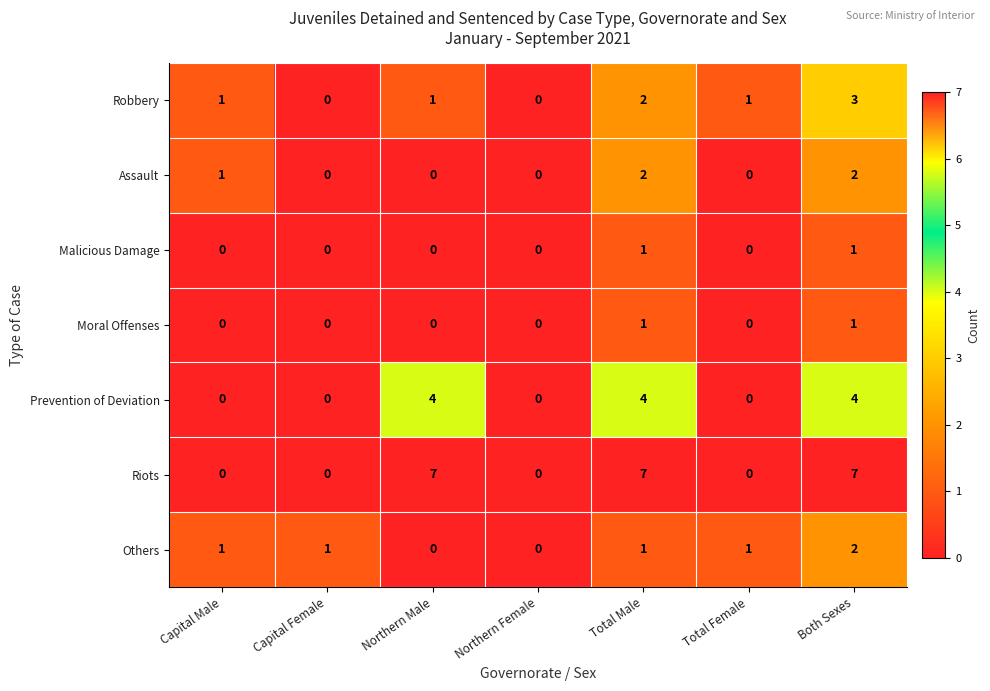

The value of Assault at Northern Male is -1. True or false?

False